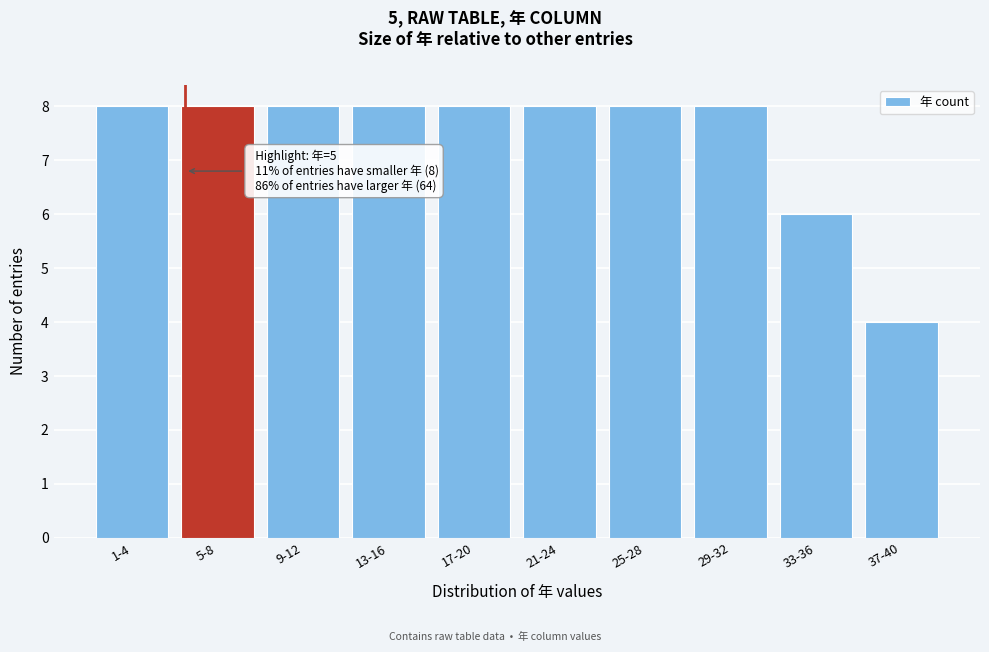

Reading right to left, list all the values displayed in this chart.

37-40=4	33-36=6	29-32=8	25-28=8	21-24=8	17-20=8	13-16=8	9-12=8	5-8=8	1-4=8